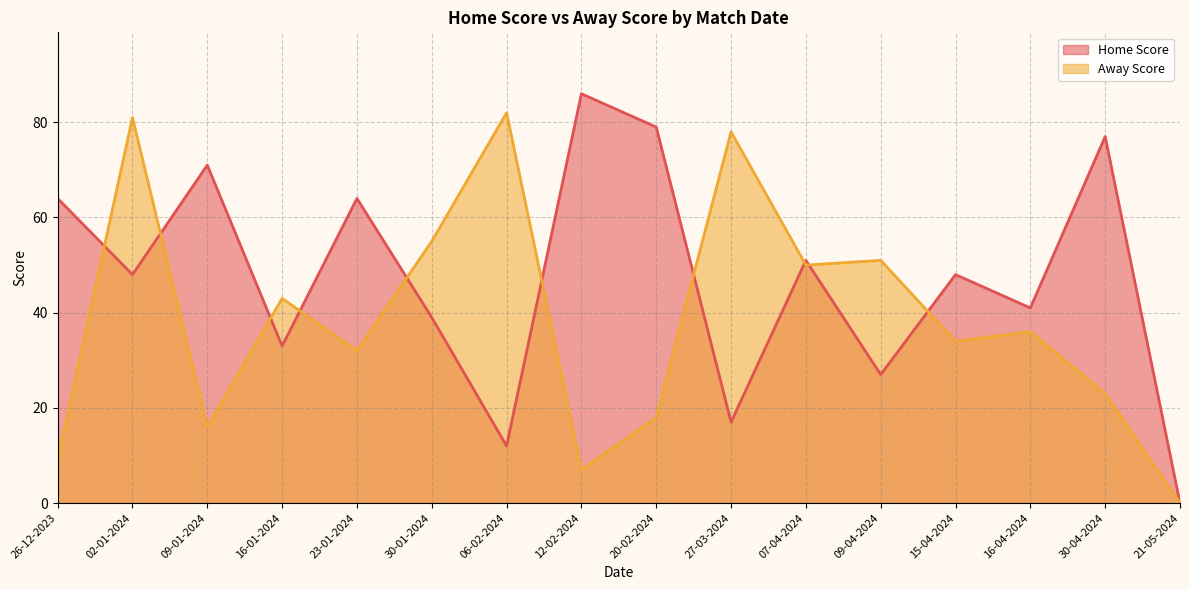

Which has a higher value, 12-02-2024 or 15-04-2024?

12-02-2024